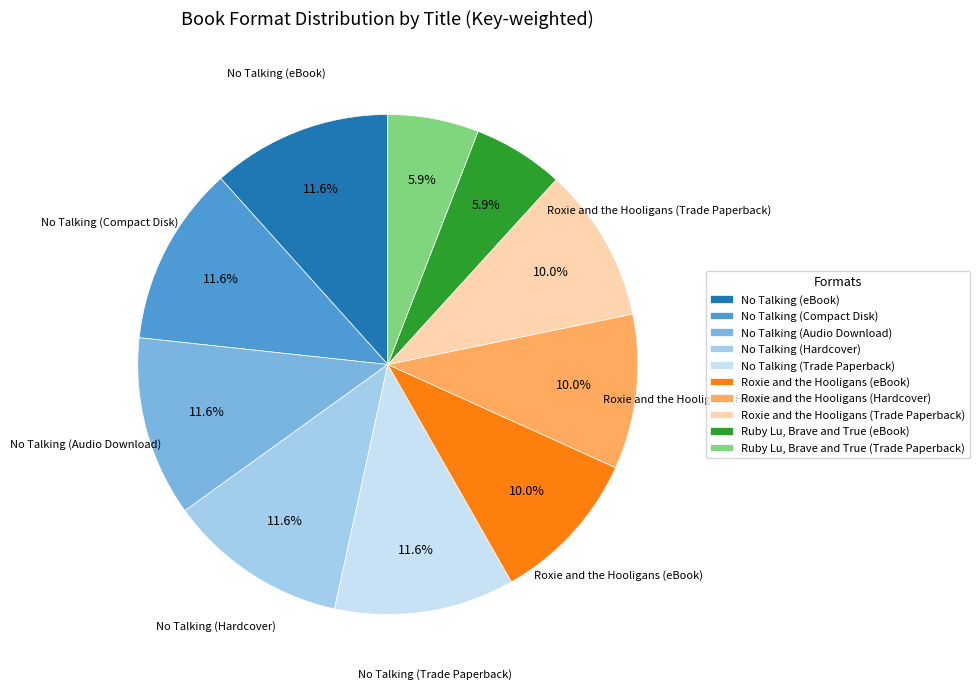

What is the total percentage of Roxie and the Hooligans (Hardcover) and Roxie and the Hooligans (eBook)?

20.0%